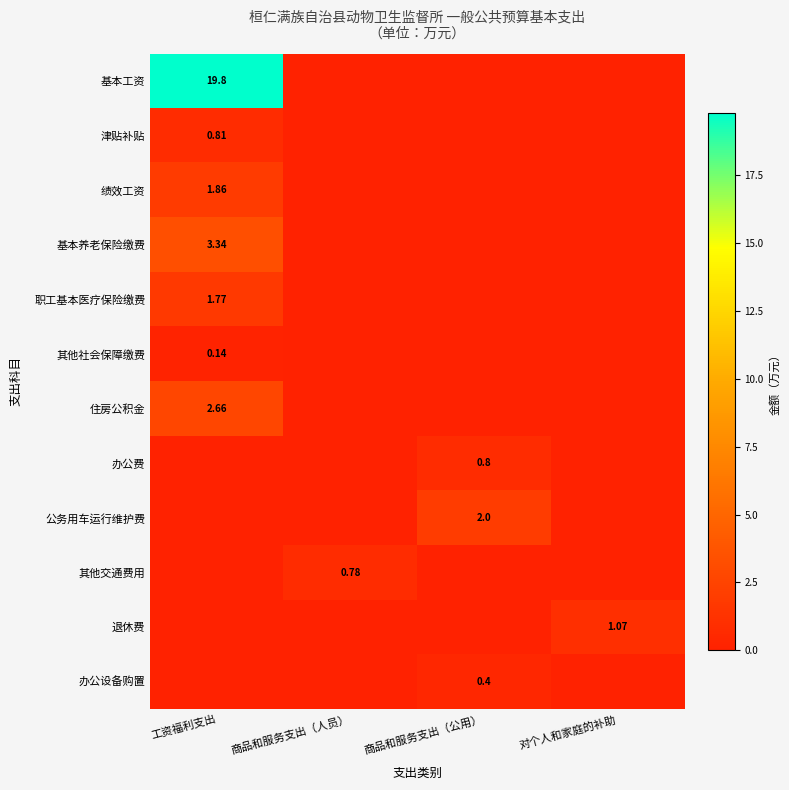

Is the value of 职工基本医疗保险缴费 at 工资福利支出 greater than the value of 基本养老保险缴费 at 工资福利支出?

No